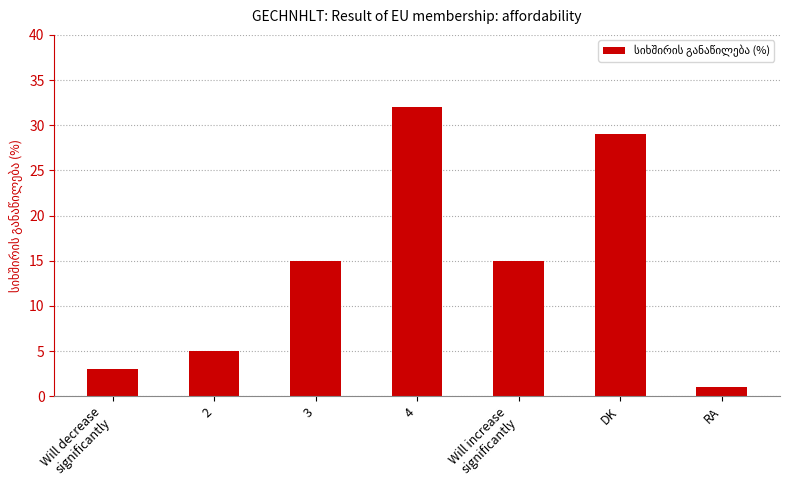

Which label corresponds to the smallest value in the chart?

RA